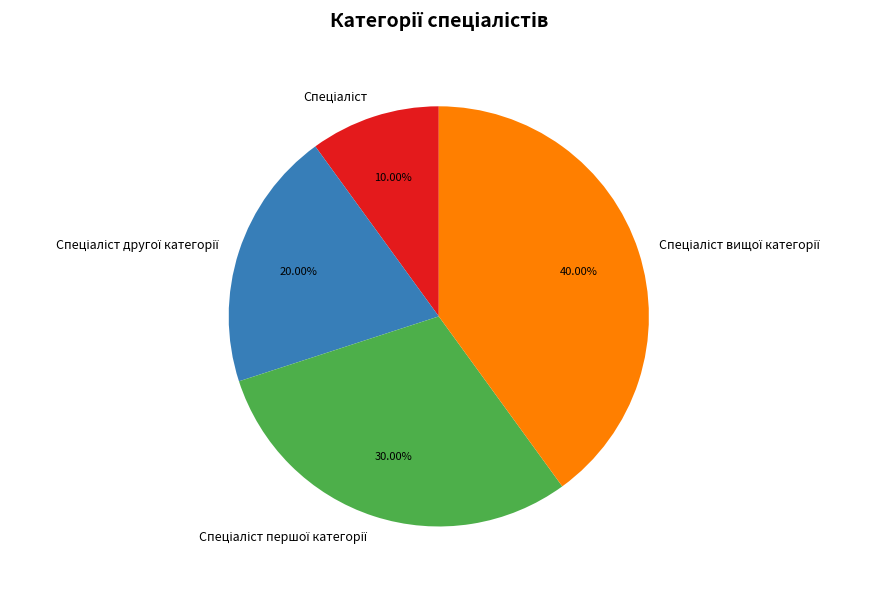

How many segments does this pie chart have?

4